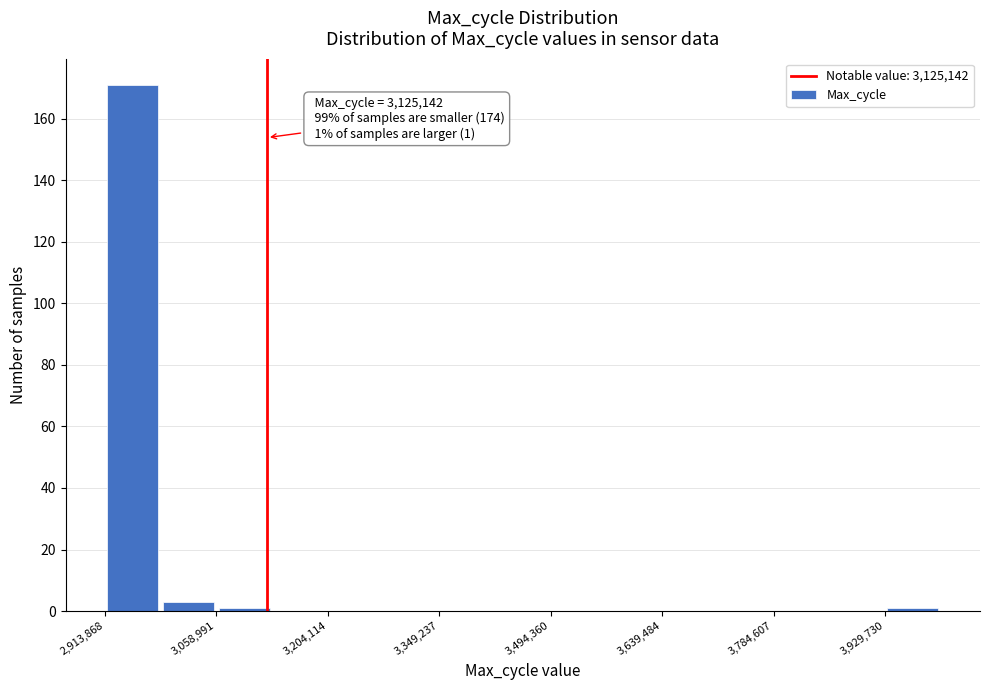

Around what value on the x-axis is the tallest bar? Give the approximate position of its centre, as read against the axis.

2960000